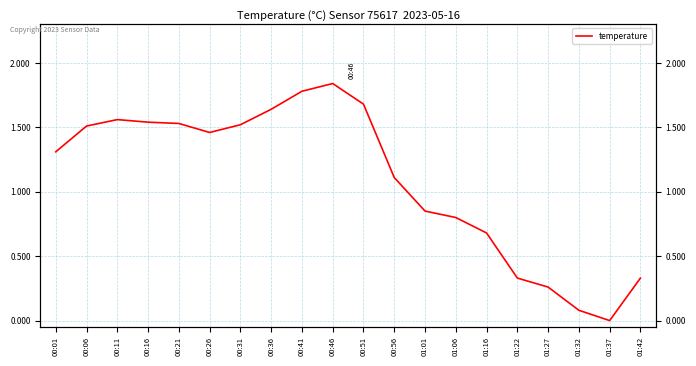

Reading left to right, what are all the values shown in this chart?

00:01=1.3	00:06=1.5	00:11=1.6	00:16=1.5	00:21=1.5	00:26=1.5	00:31=1.5	00:36=1.6	00:41=1.8	00:46=1.8	00:51=1.7	00:56=1.1	01:01=0.8	01:06=0.8	01:16=0.7	01:22=0.3	01:27=0.3	01:32=0.1	01:37=0.0	01:42=0.3